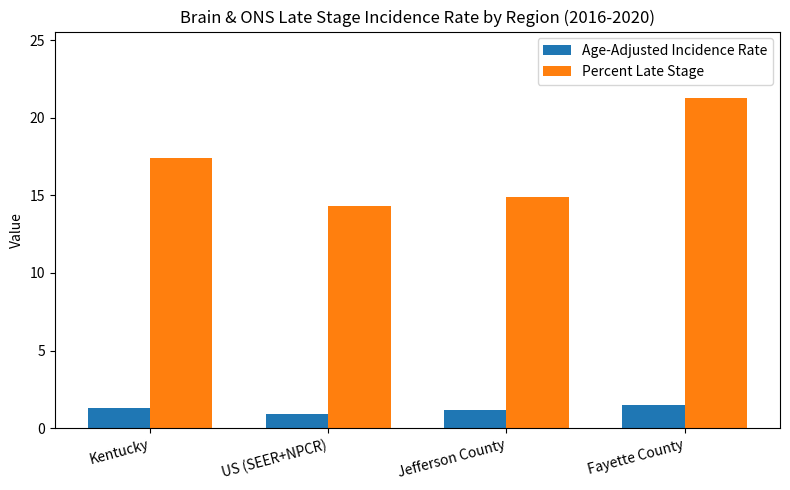

List the series in order of their overall mean, lowest first.

Age-Adjusted Incidence Rate, Percent Late Stage